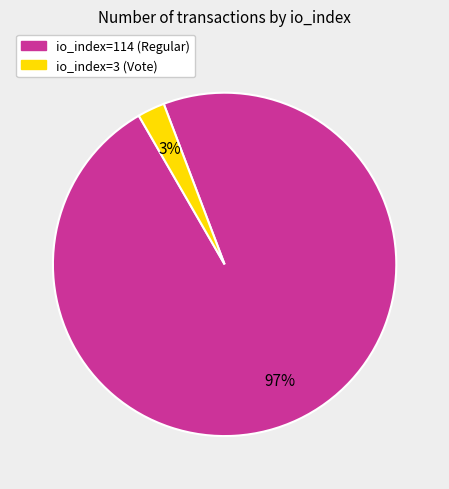

Between io_index=114 (Regular) and io_index=3 (Vote), which is larger?

io_index=114 (Regular)